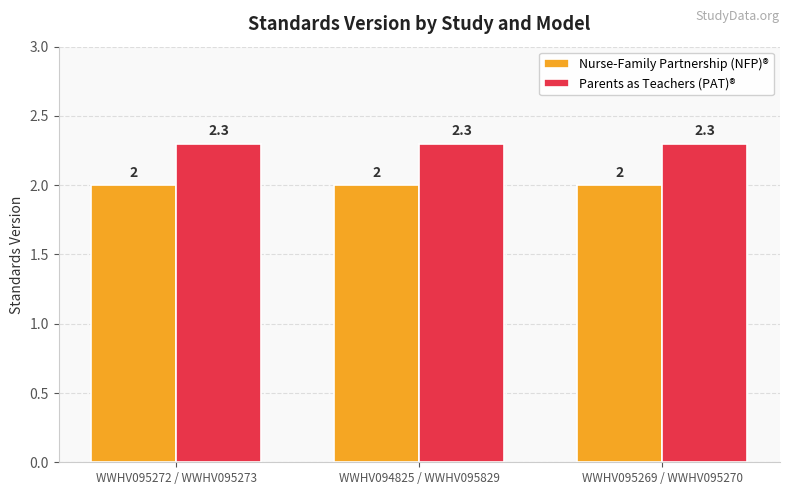

Rank the series by their average value, from lowest to highest.

Nurse-Family Partnership (NFP)®, Parents as Teachers (PAT)®